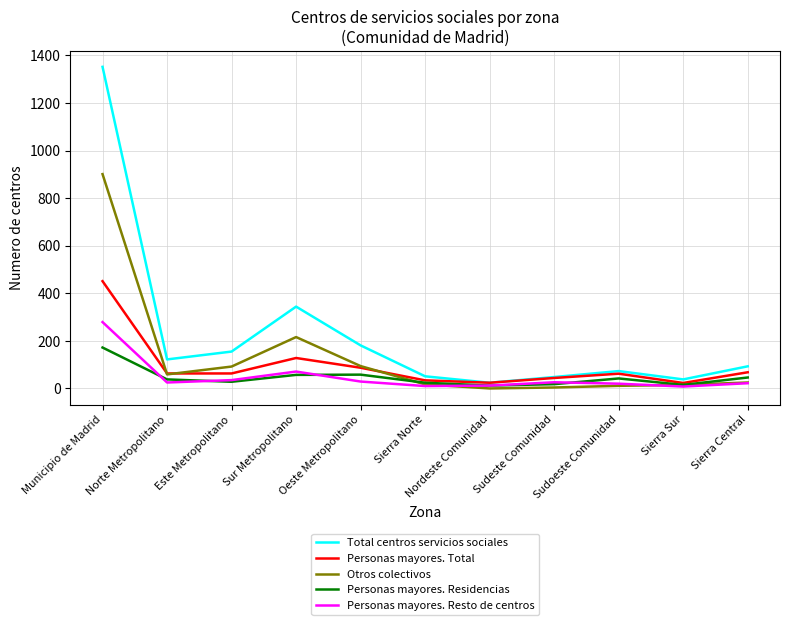

Read the Personas mayores. Total value at Sierra Central.

68